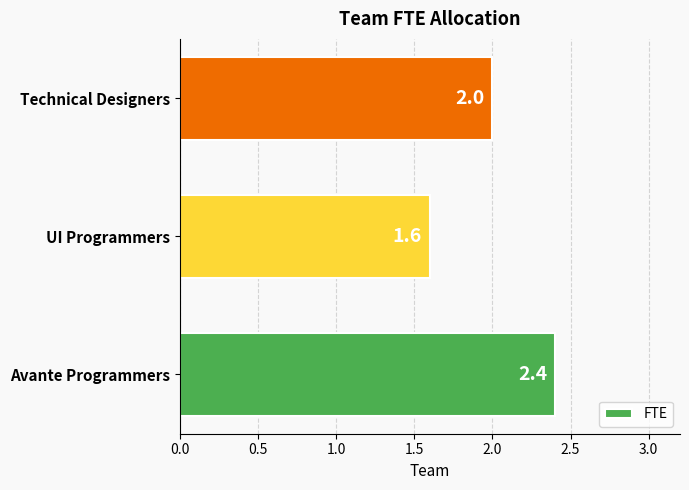

What is the smallest value displayed?

1.6